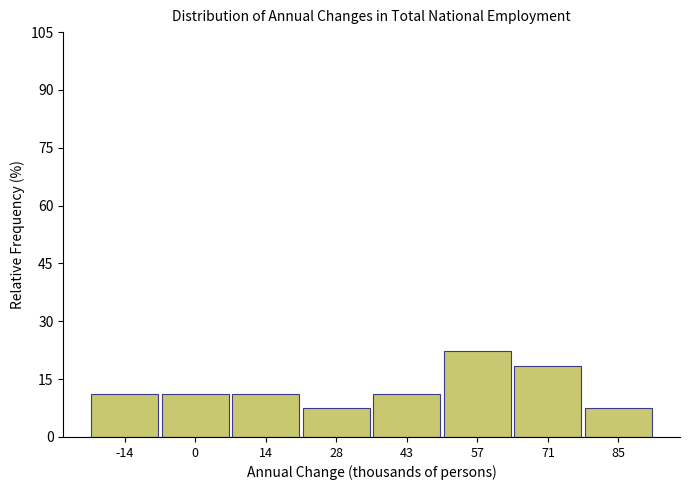

Reading left to right, transcribe all the data shown in this chart.

-14=11.1	0=11.1	14=11.1	28=7.4	43=11.1	57=22.2	71=18.5	85=7.4